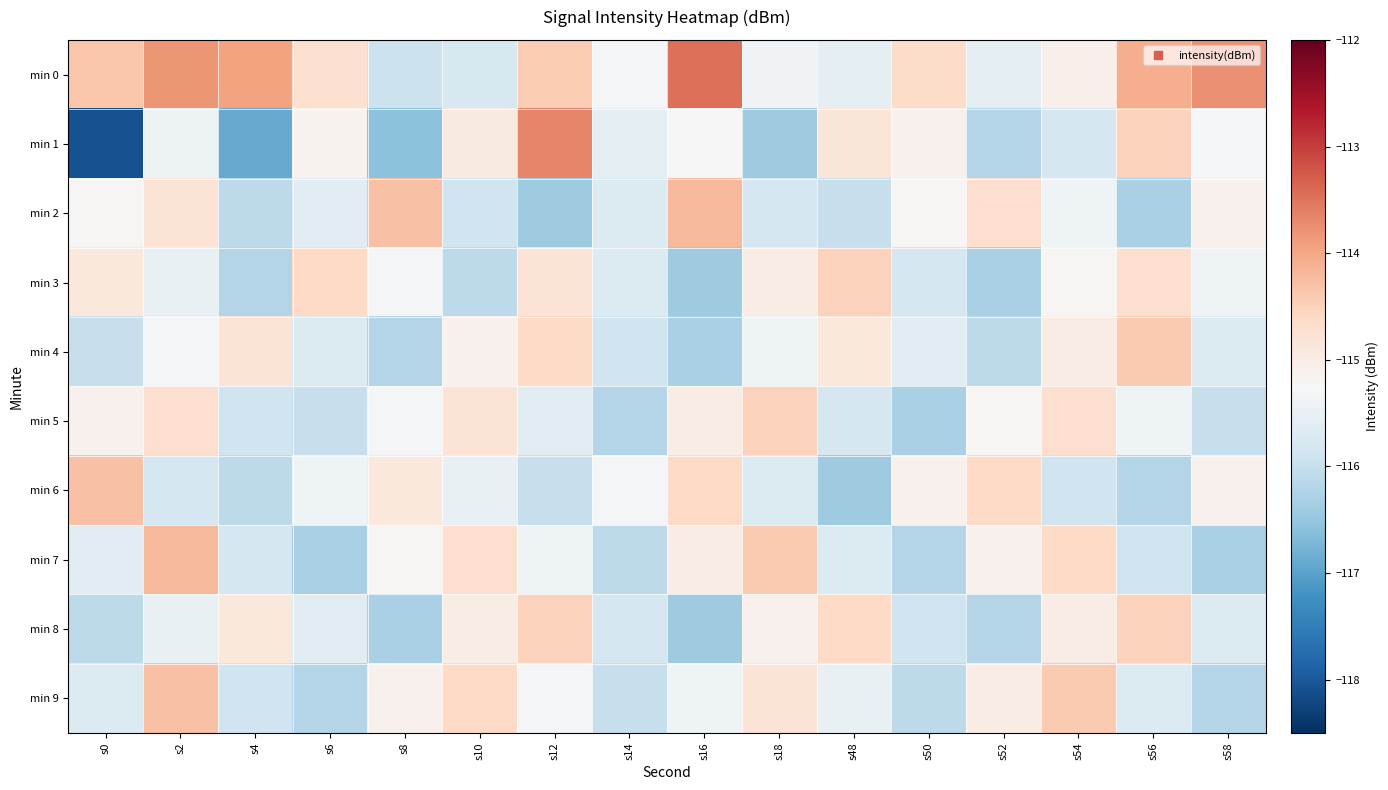

Reading left to right, extract all data points from this chart.

min 0: s0=-114.4	s2=-113.8	s4=-113.9	s6=-114.7	s8=-115.9	s10=-115.8	s12=-114.4	s14=-115.3	s16=-113.5	s18=-115.4	s48=-115.6	s50=-114.6	s52=-115.6	s54=-115.1	s56=-114.1	s58=-113.8
min 1: s0=-118.1	s2=-115.4	s4=-116.9	s6=-115.1	s8=-116.6	s10=-115.0	s12=-113.7	s14=-115.6	s16=-115.3	s18=-116.4	s48=-114.8	s50=-115.1	s52=-116.2	s54=-115.8	s56=-114.5	s58=-115.3
min 2: s0=-115.2	s2=-114.8	s4=-116.1	s6=-115.6	s8=-114.3	s10=-115.9	s12=-116.4	s14=-115.7	s16=-114.2	s18=-115.8	s48=-116.0	s50=-115.2	s52=-114.7	s54=-115.4	s56=-116.3	s58=-115.1
min 3: s0=-114.9	s2=-115.5	s4=-116.2	s6=-114.6	s8=-115.3	s10=-116.1	s12=-114.8	s14=-115.7	s16=-116.4	s18=-115.0	s48=-114.5	s50=-115.8	s52=-116.3	s54=-115.2	s56=-114.7	s58=-115.4
min 4: s0=-116.0	s2=-115.3	s4=-114.8	s6=-115.7	s8=-116.2	s10=-115.1	s12=-114.6	s14=-115.9	s16=-116.3	s18=-115.4	s48=-114.9	s50=-115.6	s52=-116.1	s54=-115.0	s56=-114.4	s58=-115.7
min 5: s0=-115.1	s2=-114.7	s4=-115.9	s6=-116.0	s8=-115.3	s10=-114.8	s12=-115.6	s14=-116.2	s16=-115.0	s18=-114.5	s48=-115.8	s50=-116.3	s52=-115.2	s54=-114.7	s56=-115.4	s58=-116.0
min 6: s0=-114.3	s2=-115.8	s4=-116.1	s6=-115.4	s8=-114.9	s10=-115.5	s12=-116.0	s14=-115.3	s16=-114.6	s18=-115.7	s48=-116.4	s50=-115.1	s52=-114.6	s54=-115.9	s56=-116.2	s58=-115.1
min 7: s0=-115.6	s2=-114.2	s4=-115.8	s6=-116.3	s8=-115.2	s10=-114.7	s12=-115.4	s14=-116.1	s16=-115.0	s18=-114.4	s48=-115.7	s50=-116.2	s52=-115.1	s54=-114.6	s56=-115.9	s58=-116.3
min 8: s0=-116.1	s2=-115.5	s4=-114.9	s6=-115.6	s8=-116.3	s10=-115.0	s12=-114.5	s14=-115.8	s16=-116.4	s18=-115.1	s48=-114.6	s50=-115.9	s52=-116.2	s54=-115.0	s56=-114.5	s58=-115.7
min 9: s0=-115.7	s2=-114.3	s4=-115.9	s6=-116.2	s8=-115.1	s10=-114.6	s12=-115.3	s14=-116.0	s16=-115.4	s18=-114.8	s48=-115.5	s50=-116.1	s52=-115.0	s54=-114.4	s56=-115.7	s58=-116.2